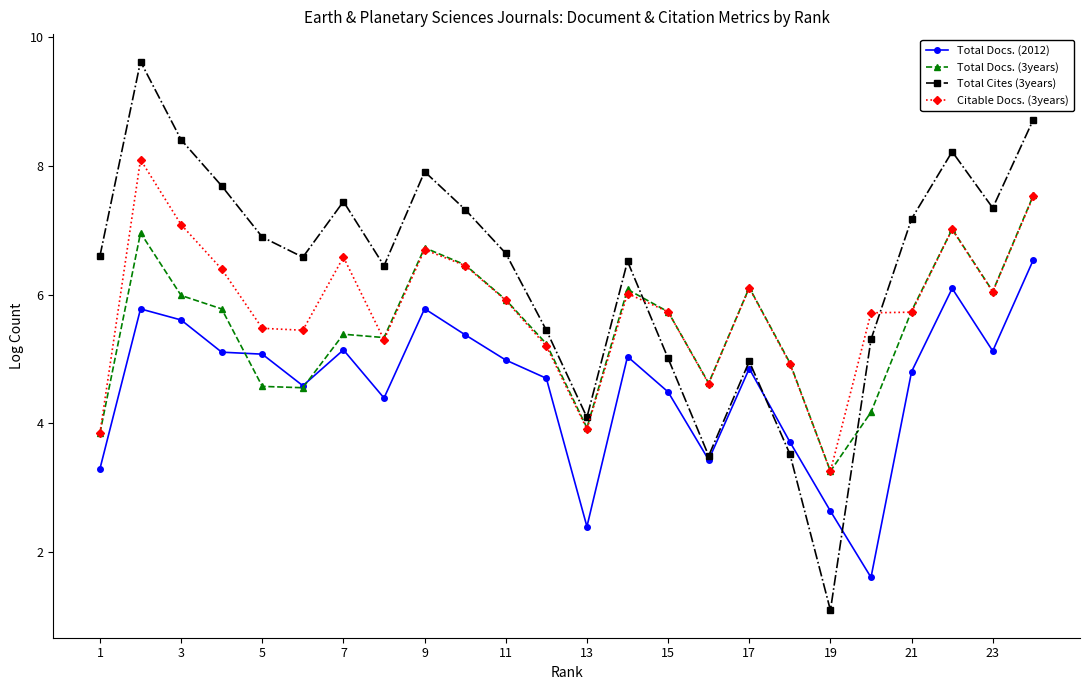

Which series has the largest range (max minus min)?

Total Cites (3years)